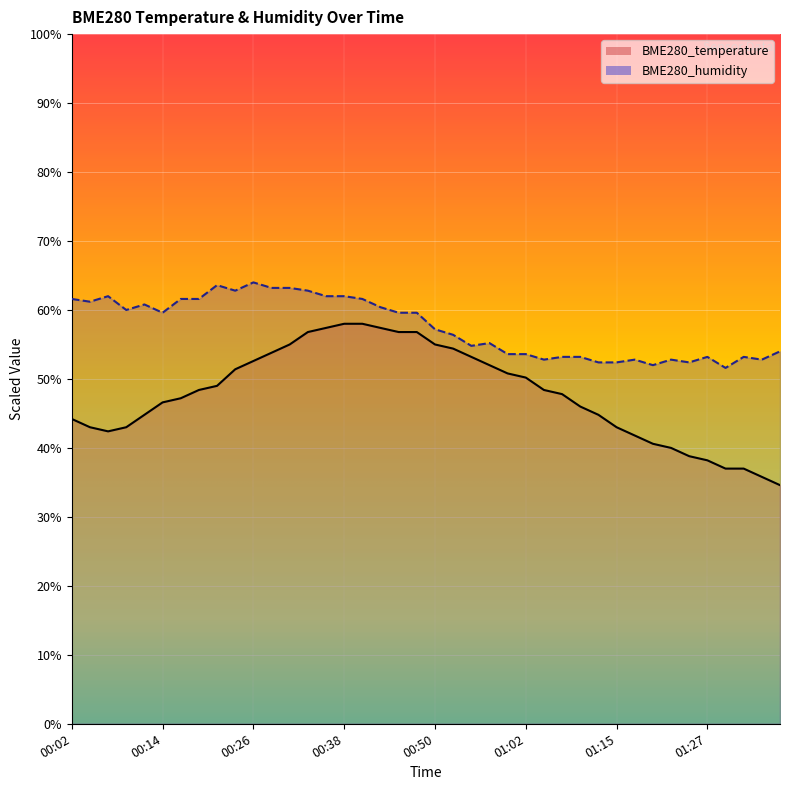

Which has a higher value, 01:05 or 00:48?

00:48